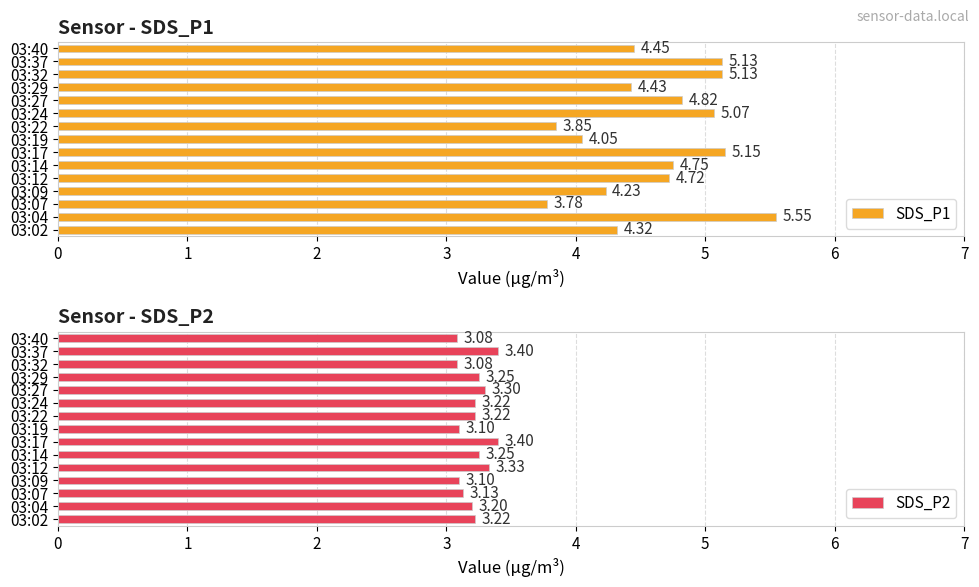

Which category has the lowest value in the SDS_P1 series?

03:07